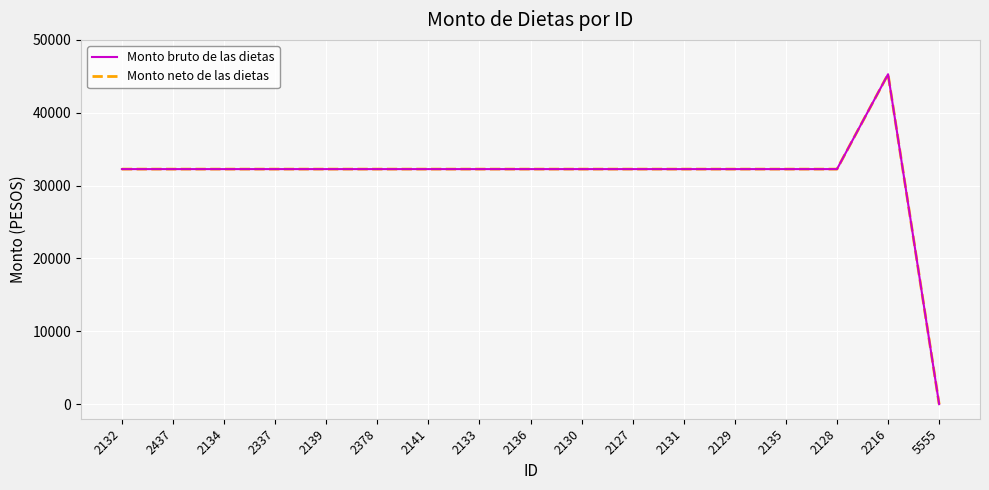

What is the maximum value for Monto neto de las dietas?

45288